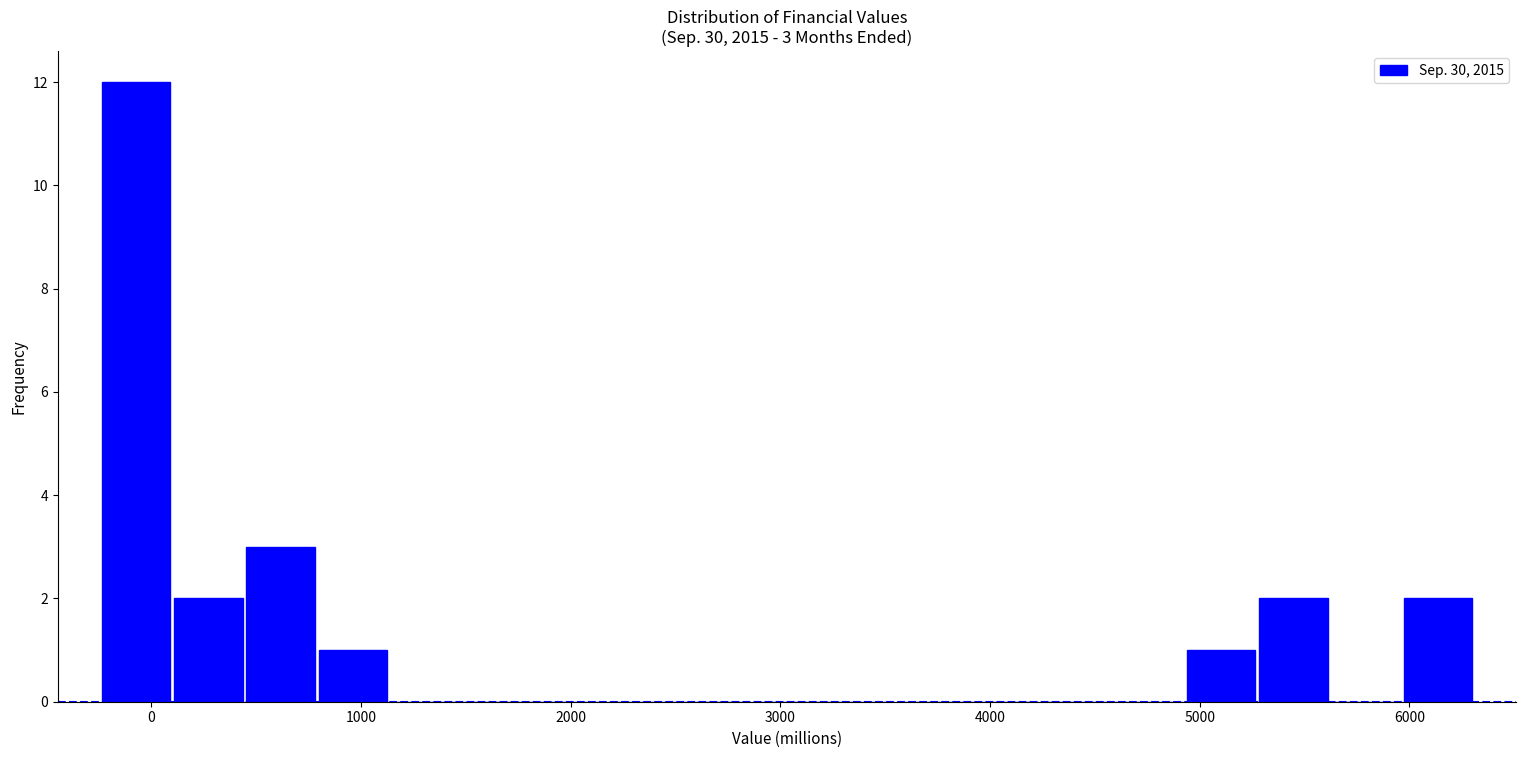

Read against the x-axis, roughly where is the centre of the tallest bar?

-100